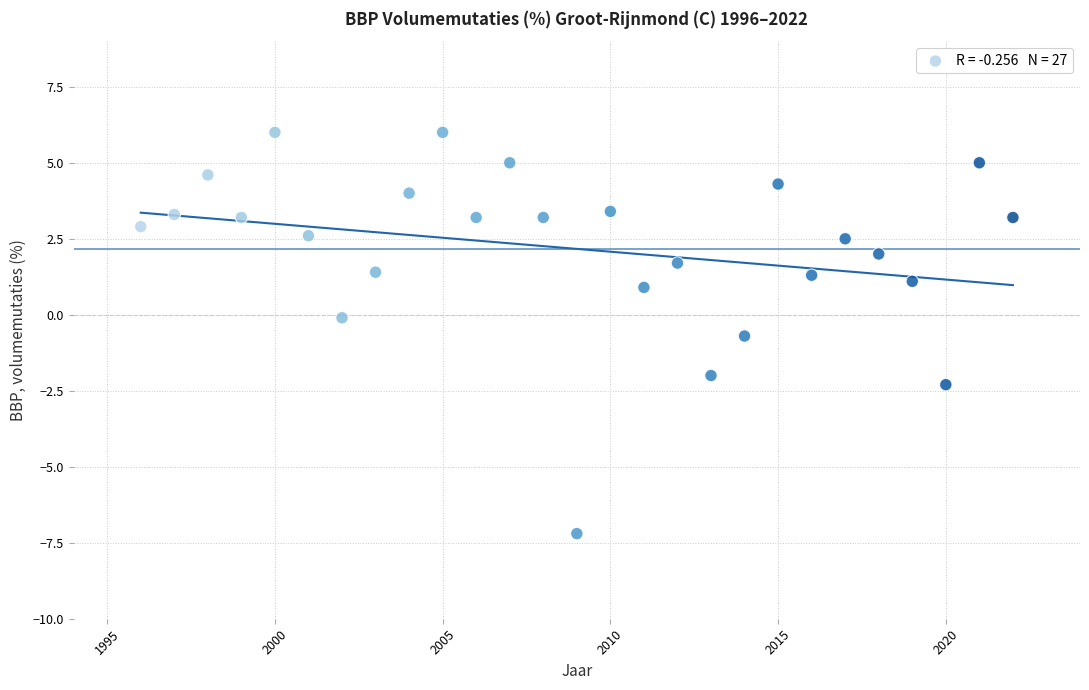

What is the range of Y values (max minus min)?

13.2